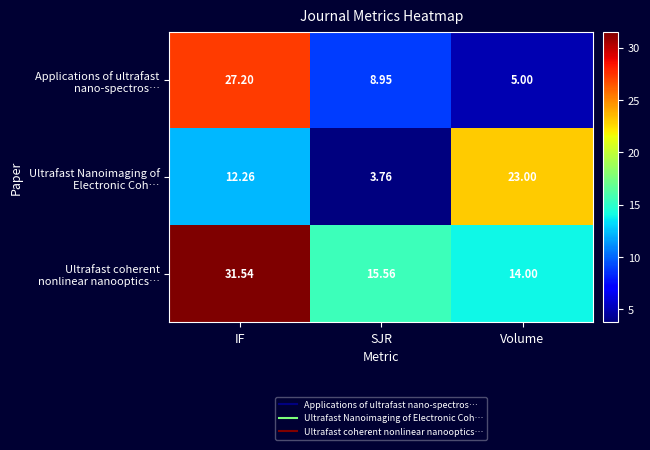

What is the maximum value shown in the chart?

31.5